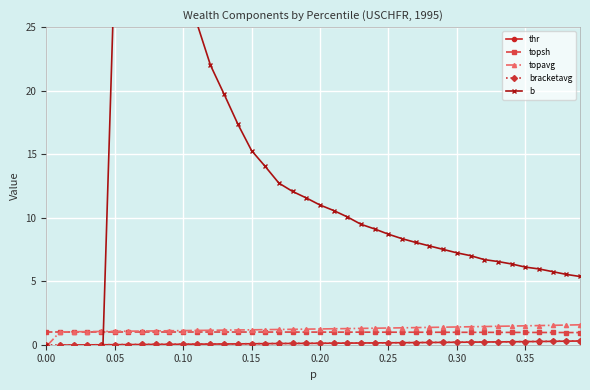

True or false: topsh and bracketavg cross at least once.

False